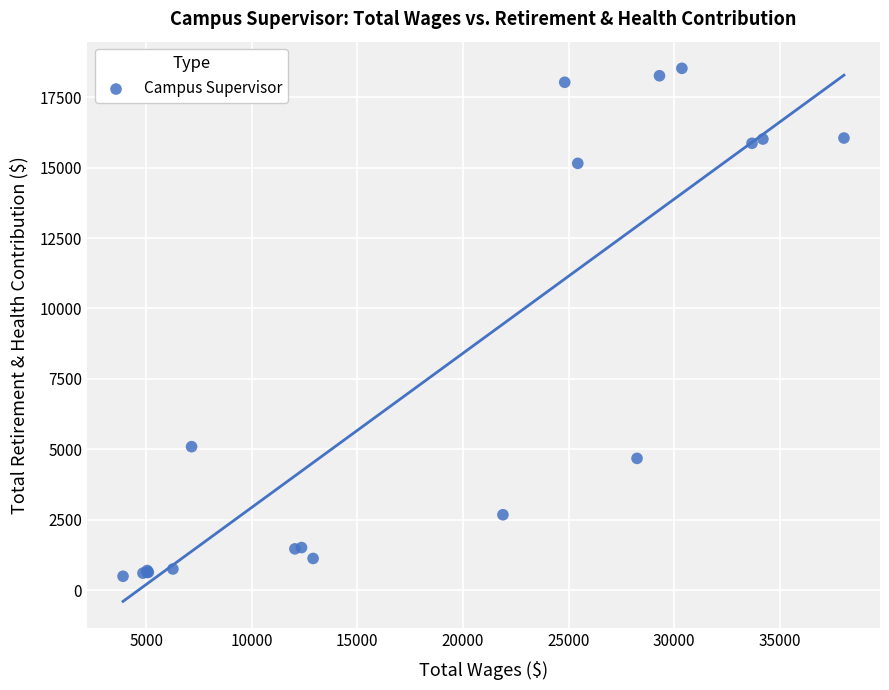

What Y value in the scatter plot is closest to 9510?

5092.9